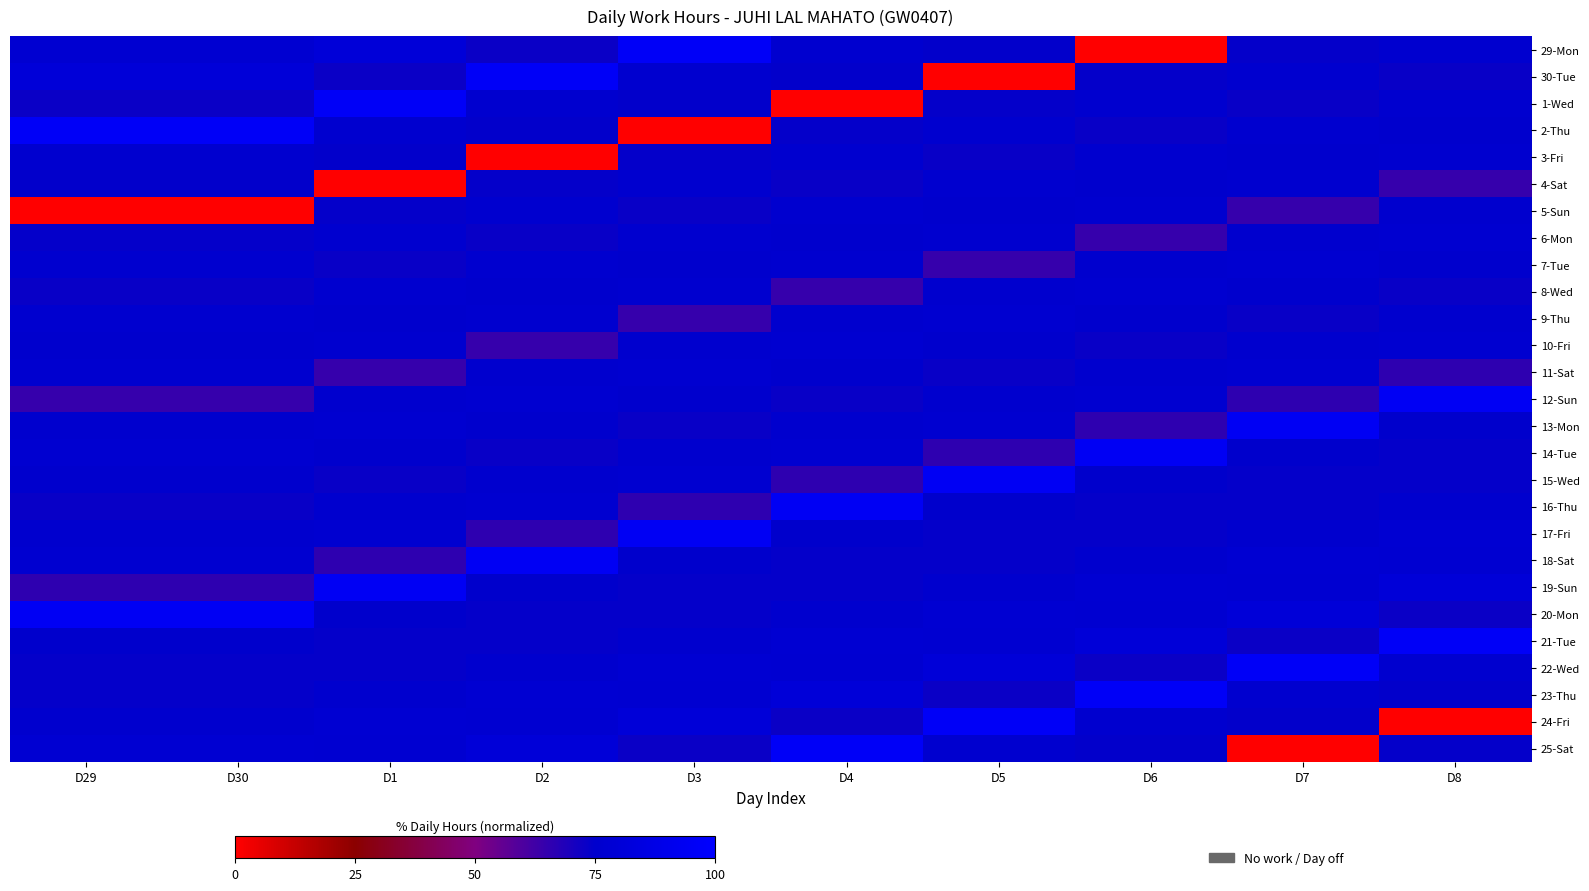

Which series has the widest spread of values?

29-Mon